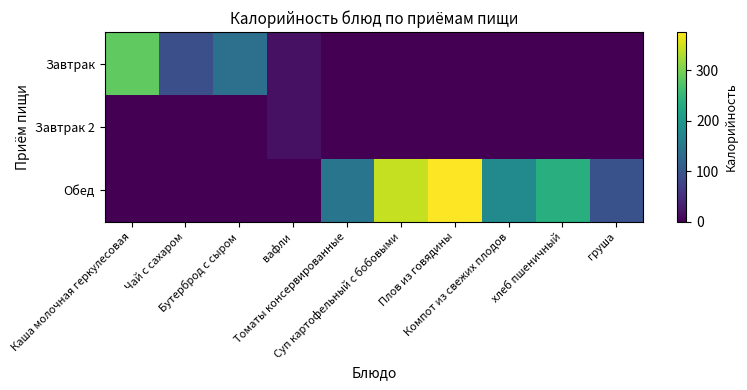

Which series changed the most between Каша молочная геркулесовая and Компот из свежих плодов?

Завтрак